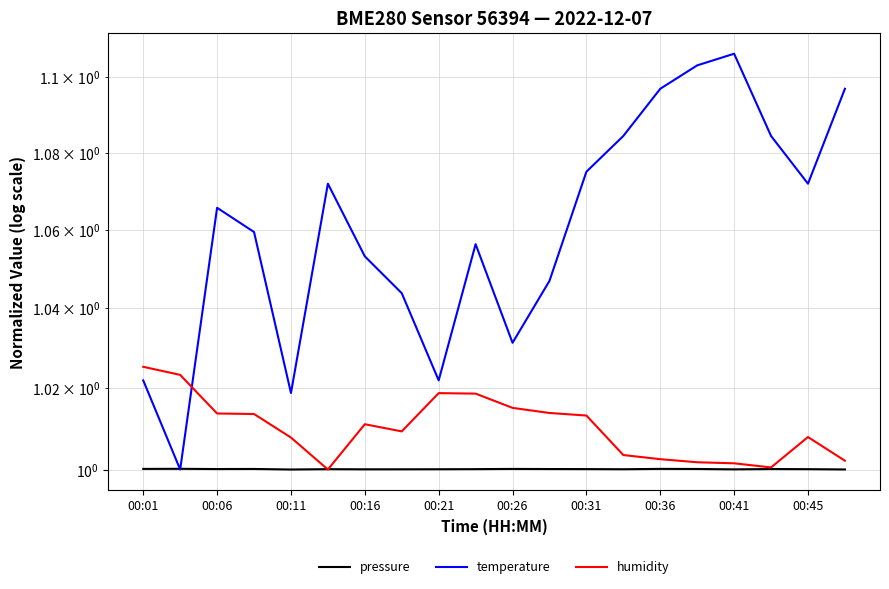

Between which two adjacent categories do temperature and pressure first intersect?

00:01 and 00:06